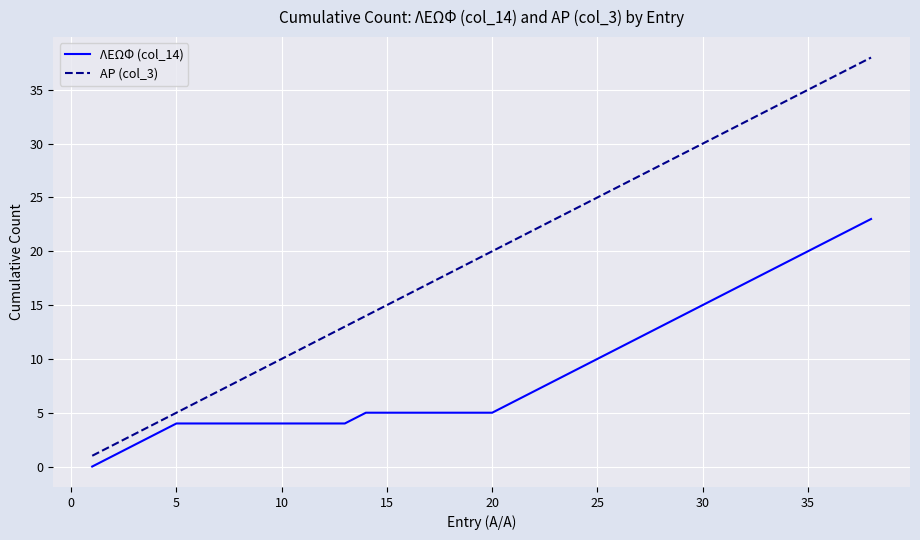

Rank the series by their average value, from lowest to highest.

ΛΕΩΦ (col_14), ΑΡ (col_3)